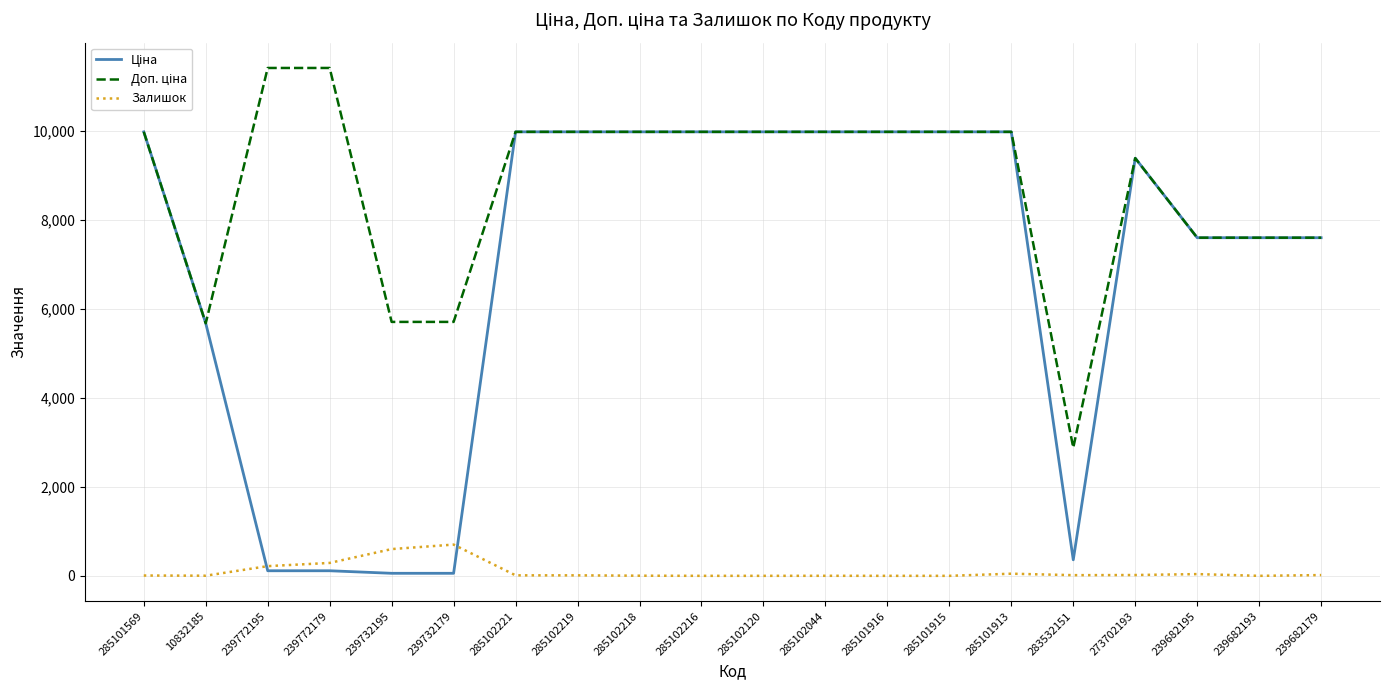

What is the maximum value shown in the chart?

11410.0